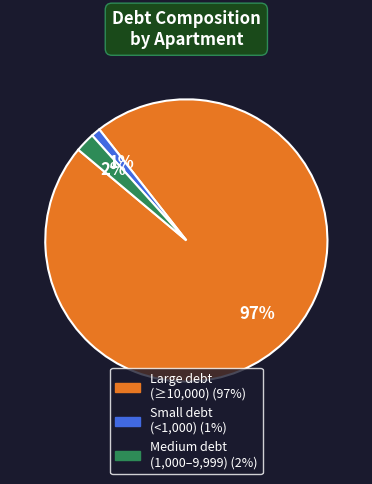

To the nearest percent, what is the difference between the largest and smallest slice percentages?

96%